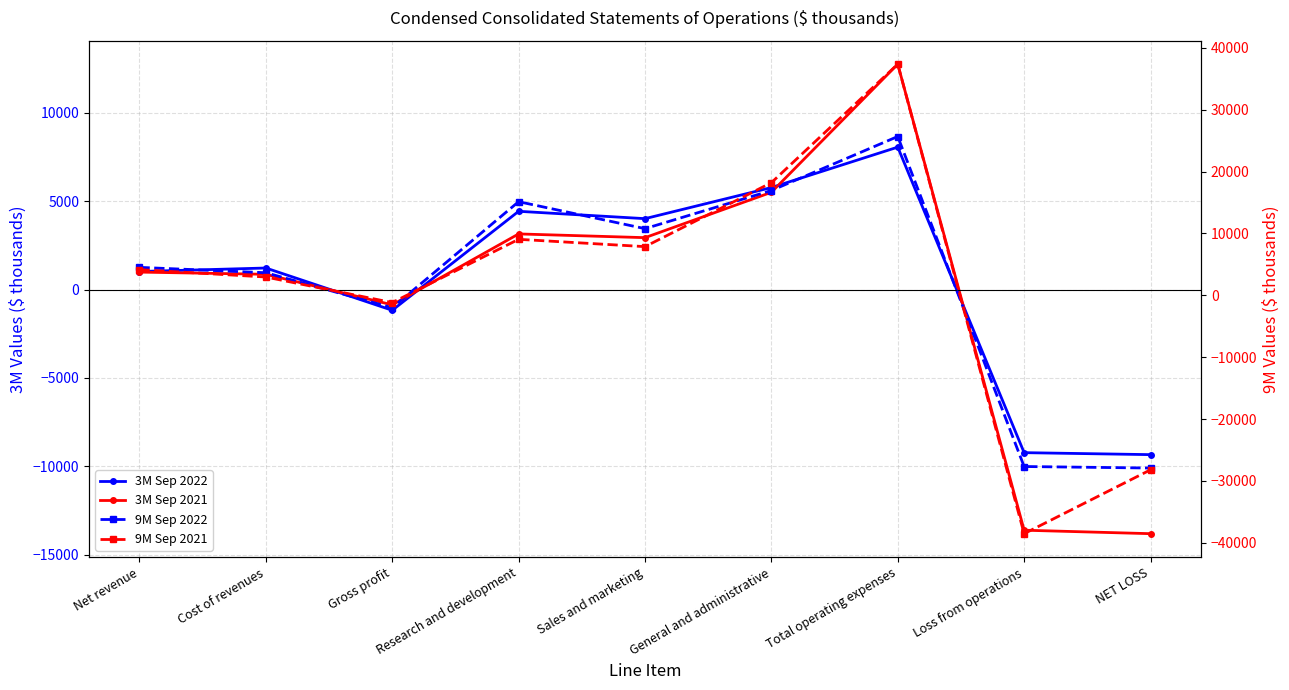

Where is 3M Sep 2022 nearest to the value -643?

Gross profit